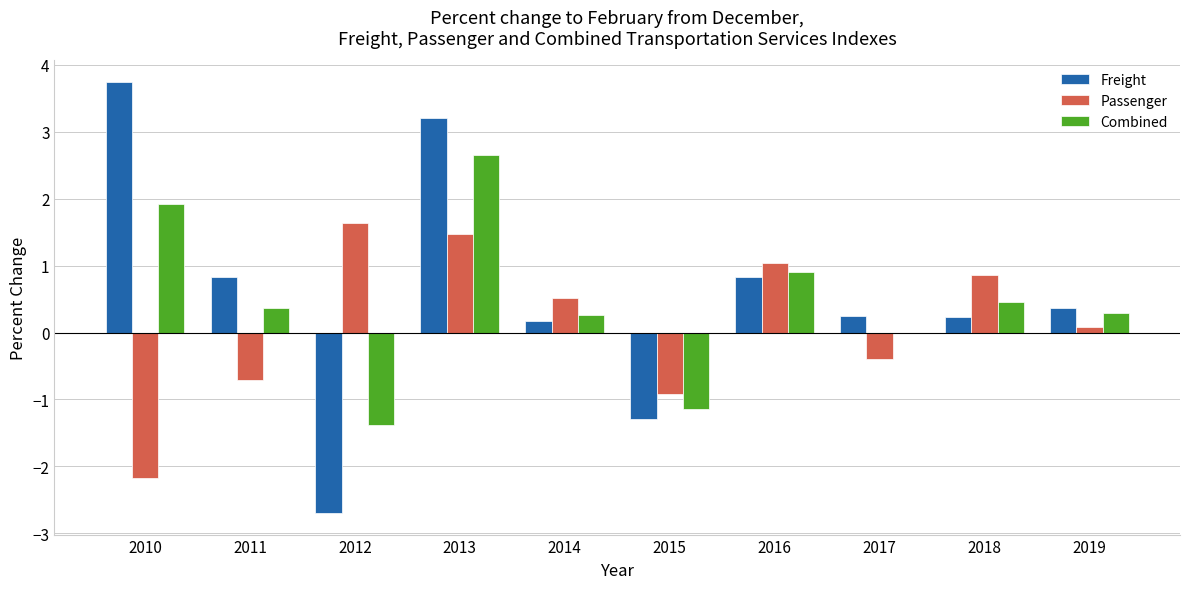

The Combined series shows 0.9 at 2016. True or false?

True